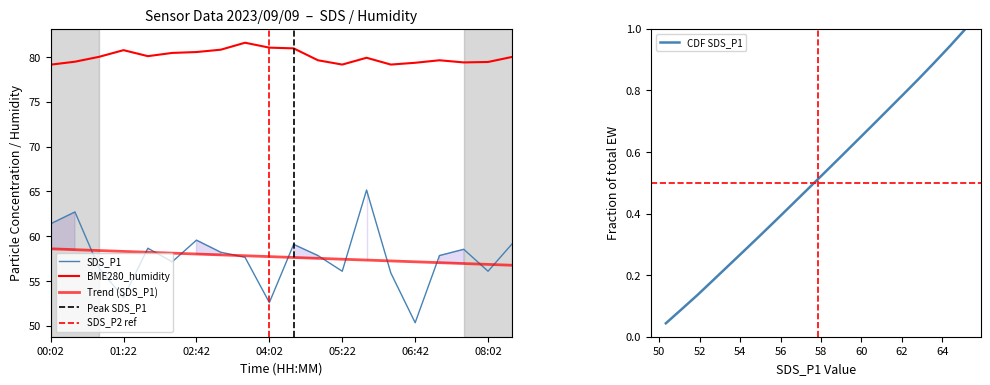

What is the spread (max minus min) of values at 04:55?

21.8